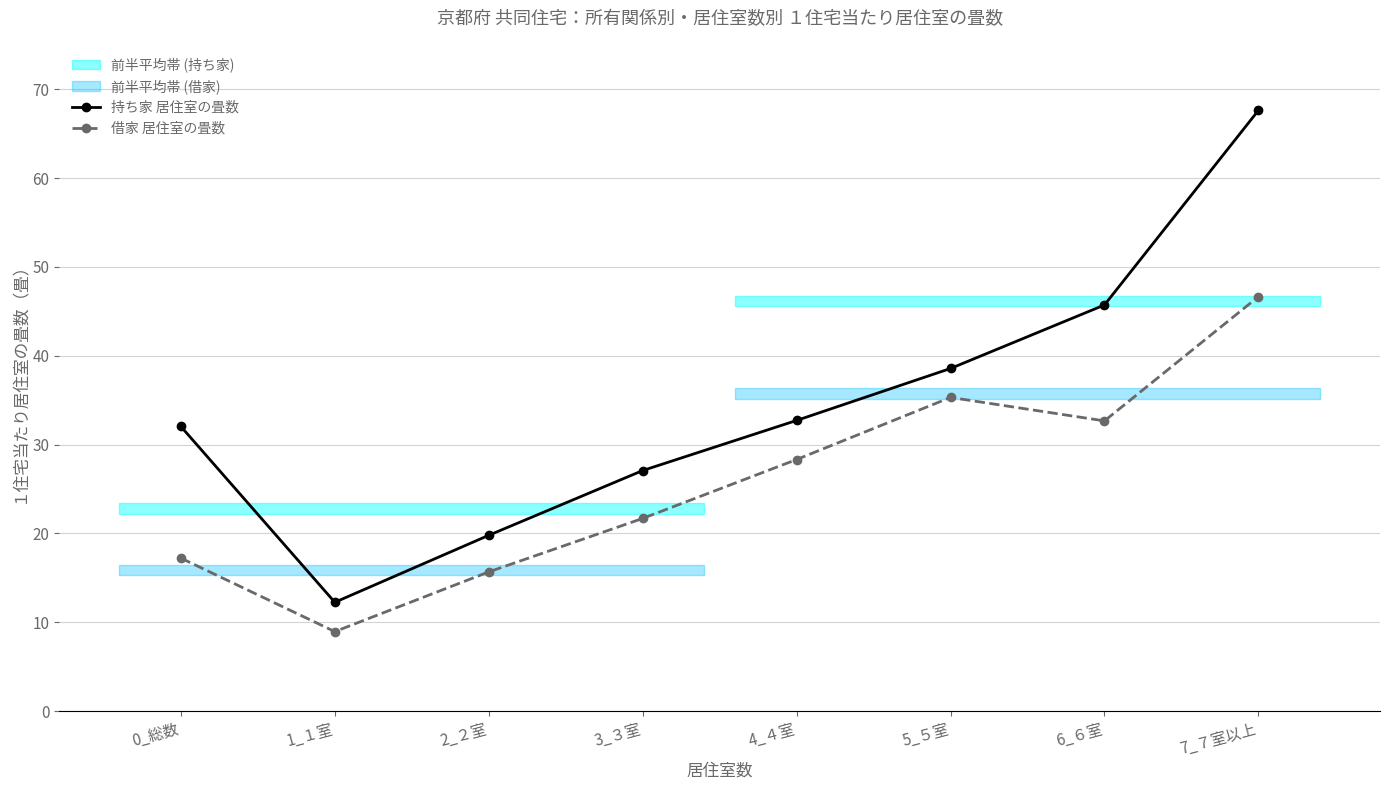

True or false: 借家 居住室の畳数 and 持ち家 居住室の畳数 cross at least once.

False